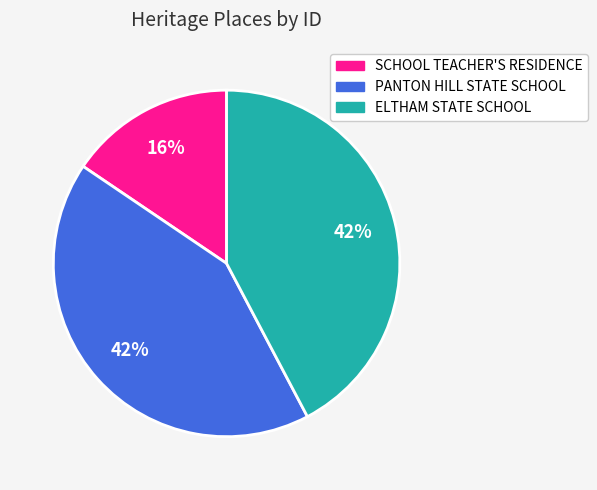

To the nearest percent, what is the average slice percentage?

33%